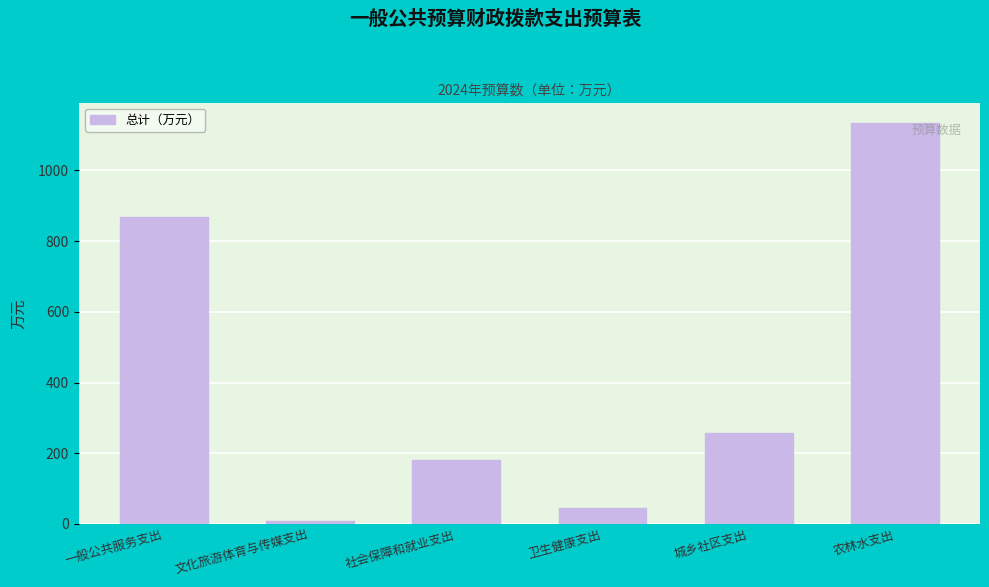

Rank the categories by value from lowest to highest.

文化旅游体育与传媒支出, 卫生健康支出, 社会保障和就业支出, 城乡社区支出, 一般公共服务支出, 农林水支出